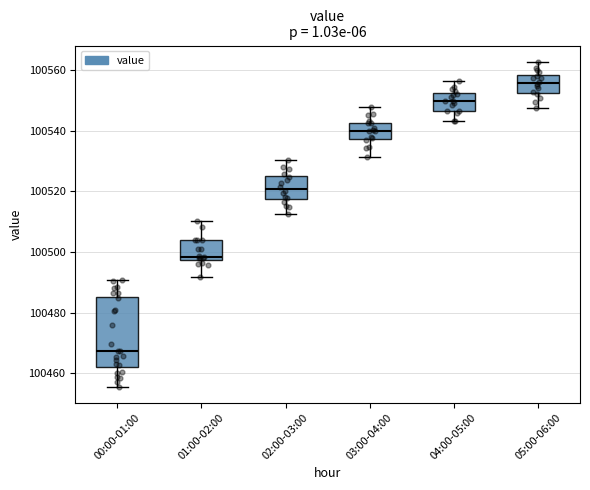

Which box is the tallest, from its lower edge to its upper edge?

00:00-01:00